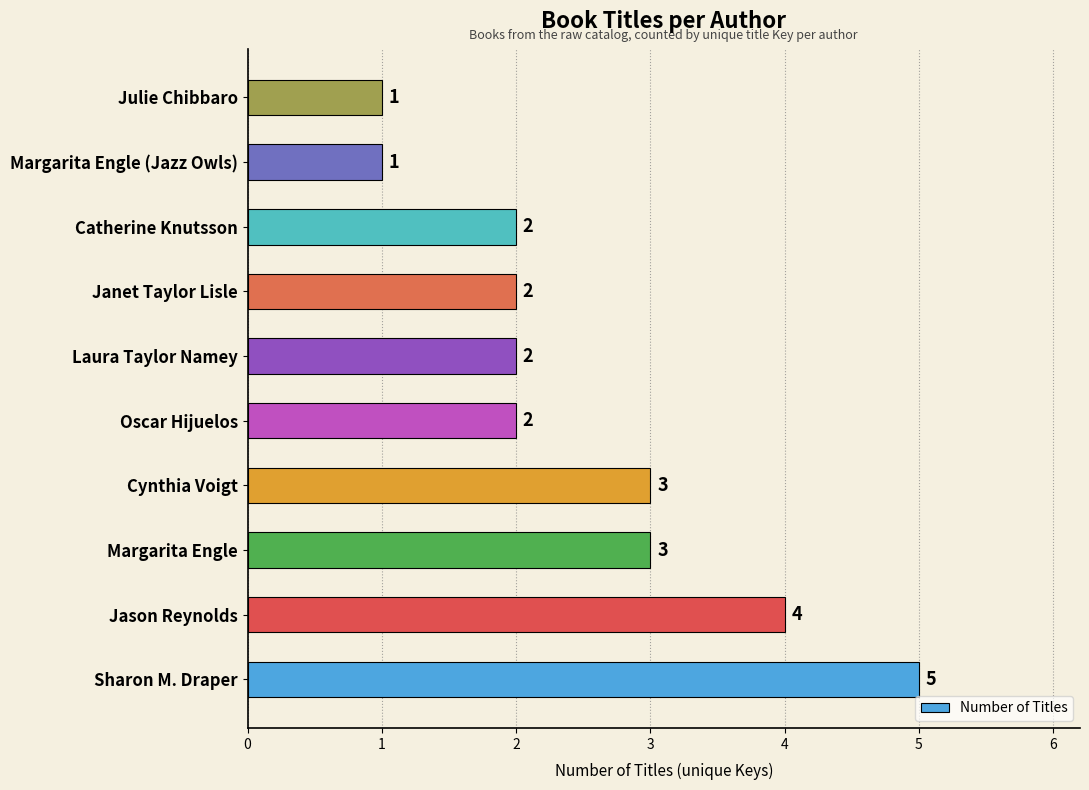

Which has a higher value, Janet Taylor Lisle or Margarita Engle?

Margarita Engle